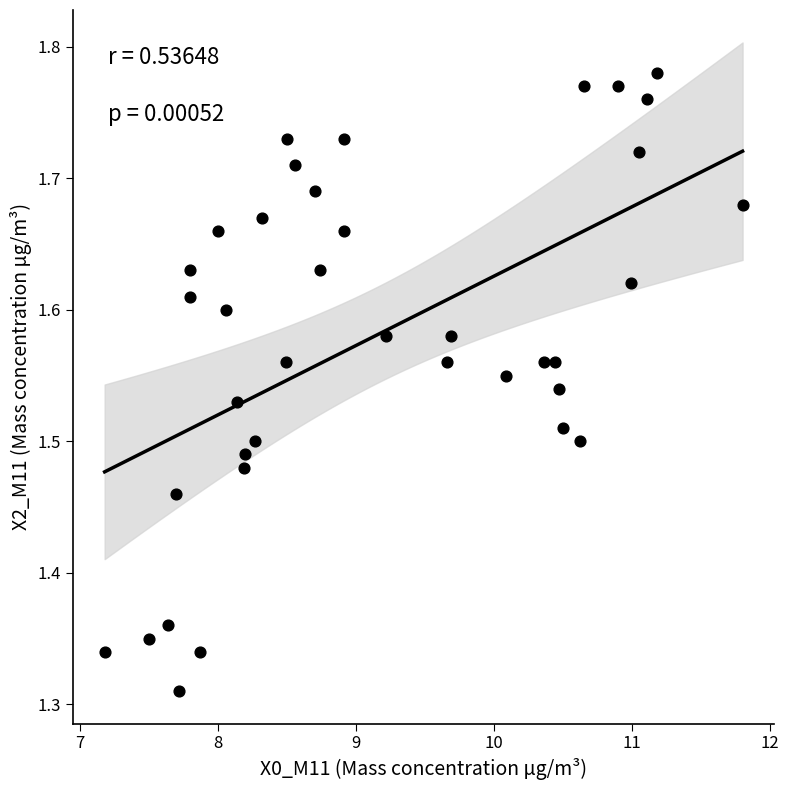

What is the range of X values (max minus min)?

4.6